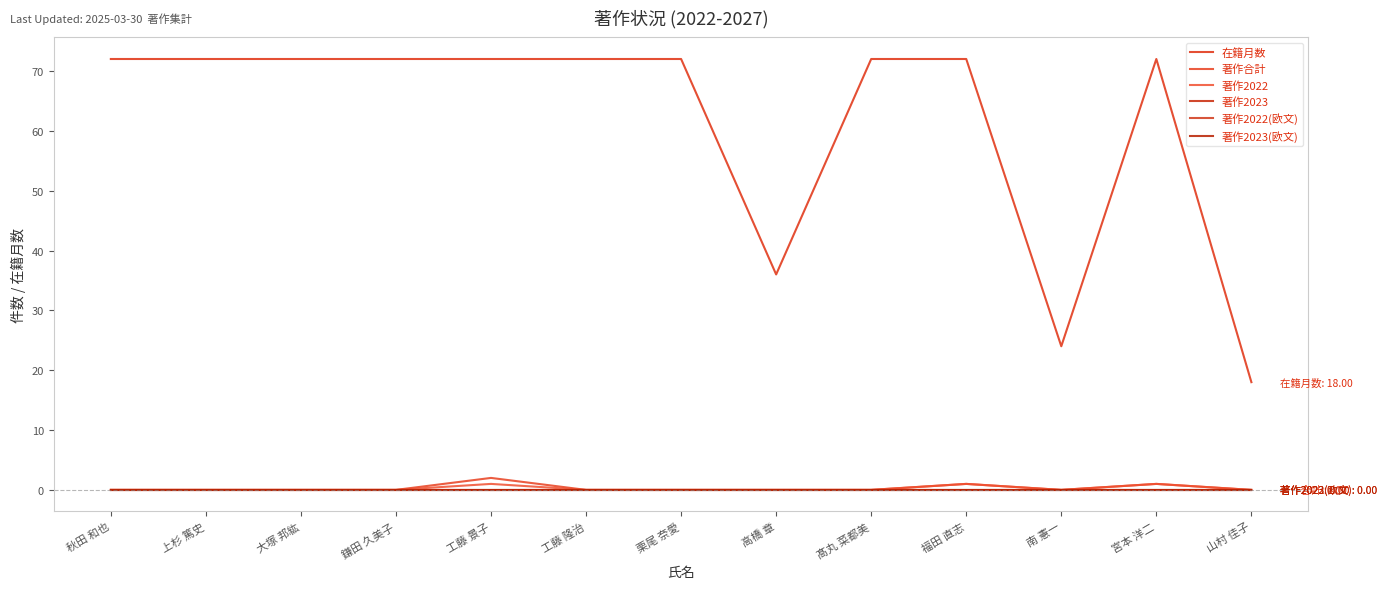

Which has a higher value, 大塚 邦紘 or 工藤 景子?

大塚 邦紘